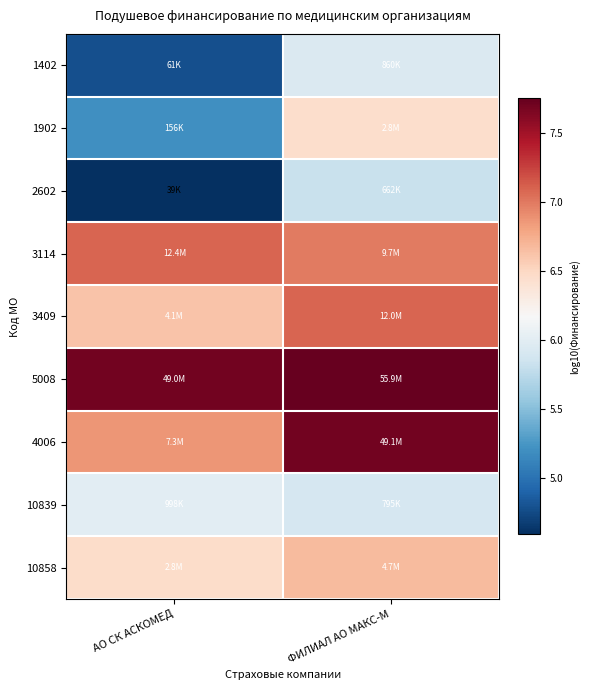

Reading left to right, what are all the values shown in this chart?

1402: АО СК АСКОМЕД=4.8	ФИЛИАЛ АО МАКС-М=5.9
1902: АО СК АСКОМЕД=5.2	ФИЛИАЛ АО МАКС-М=6.4
2602: АО СК АСКОМЕД=4.6	ФИЛИАЛ АО МАКС-М=5.8
3114: АО СК АСКОМЕД=7.1	ФИЛИАЛ АО МАКС-М=7.0
3409: АО СК АСКОМЕД=6.6	ФИЛИАЛ АО МАКС-М=7.1
5008: АО СК АСКОМЕД=7.7	ФИЛИАЛ АО МАКС-М=7.7
4006: АО СК АСКОМЕД=6.9	ФИЛИАЛ АО МАКС-М=7.7
10839: АО СК АСКОМЕД=6.0	ФИЛИАЛ АО МАКС-М=5.9
10858: АО СК АСКОМЕД=6.5	ФИЛИАЛ АО МАКС-М=6.7